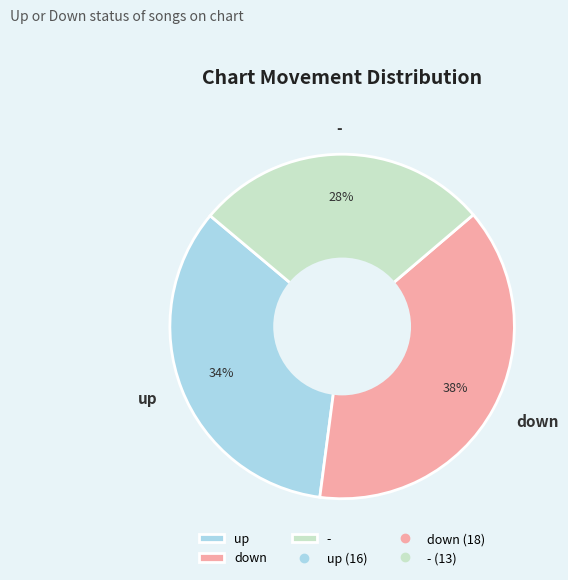

Is there any slice that represents more than half of the pie?

No